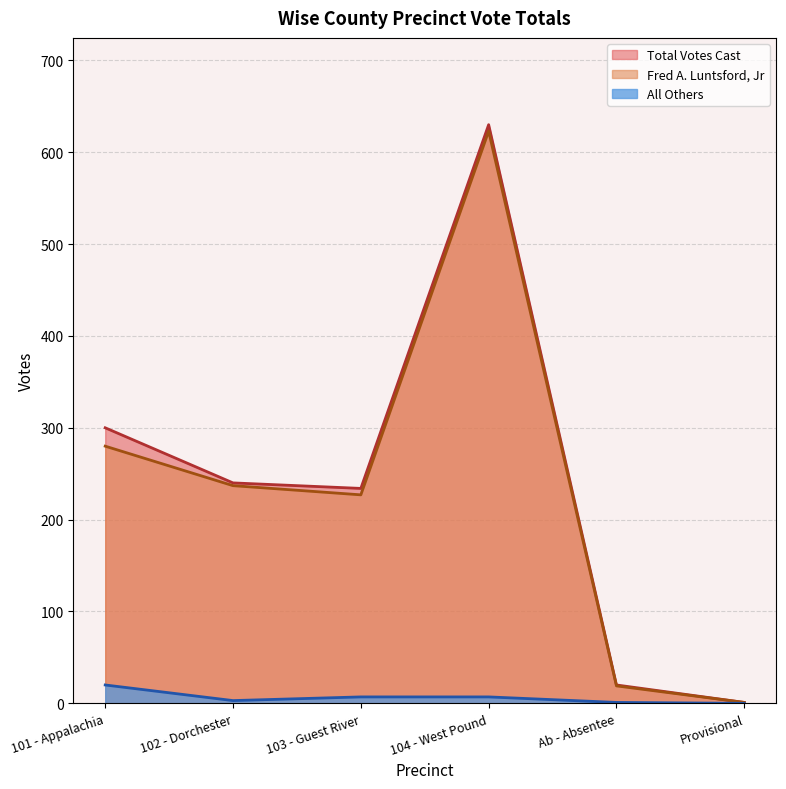

Reading right to left, extract all data points from this chart.

Fred A. Luntsford, Jr: 1	19	623	227	237	280
All Others: 0	1	7	7	3	20
Total Votes Cast: 1	20	630	234	240	300